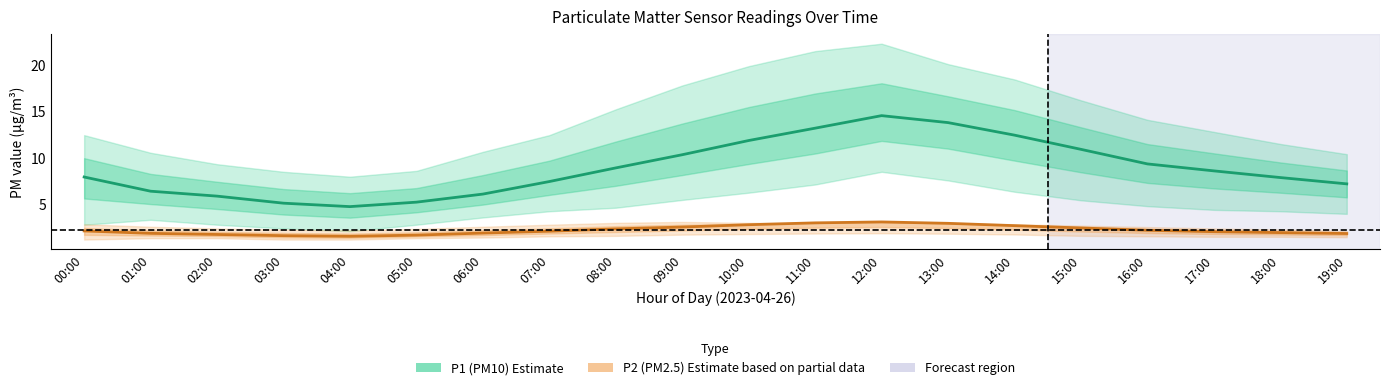

True or false: P1 (PM10) and P2 (PM2.5) intersect in this chart.

False